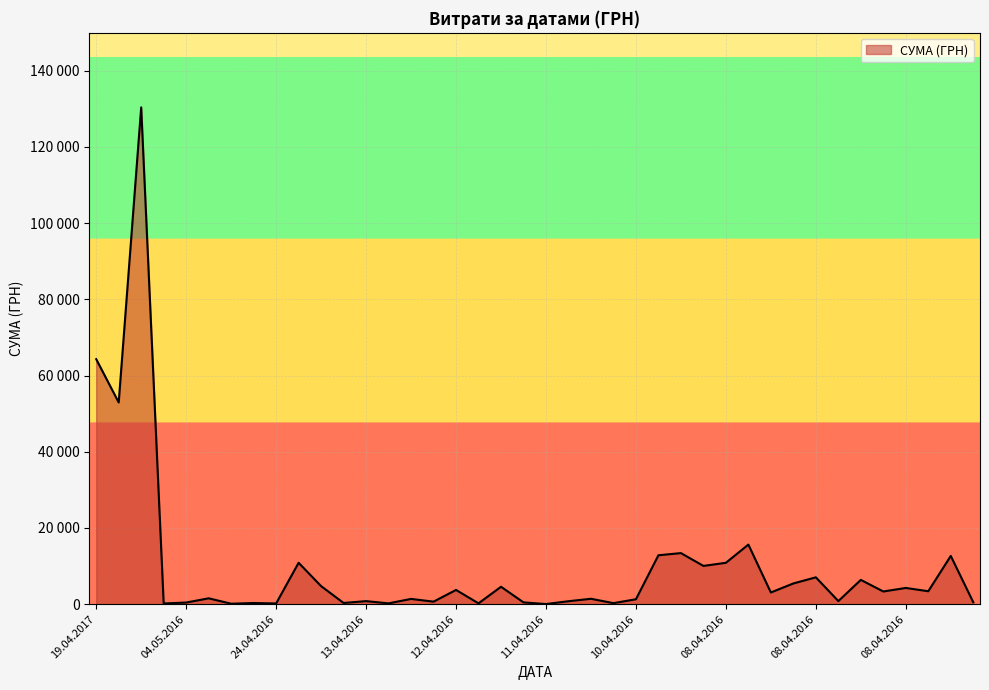

What is the label of the 14th point from the left?

13.04.2016